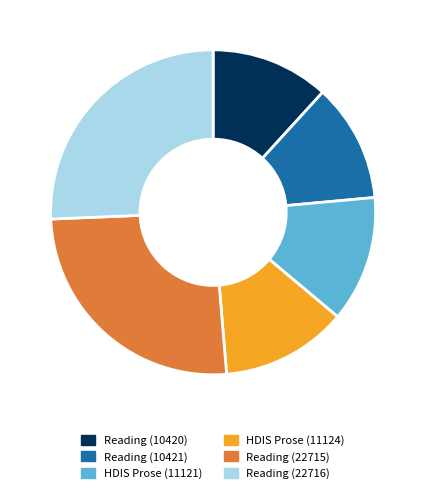

What is the ratio of the value at Reading (22715) to the value at HDIS Prose (11124)?

2.0